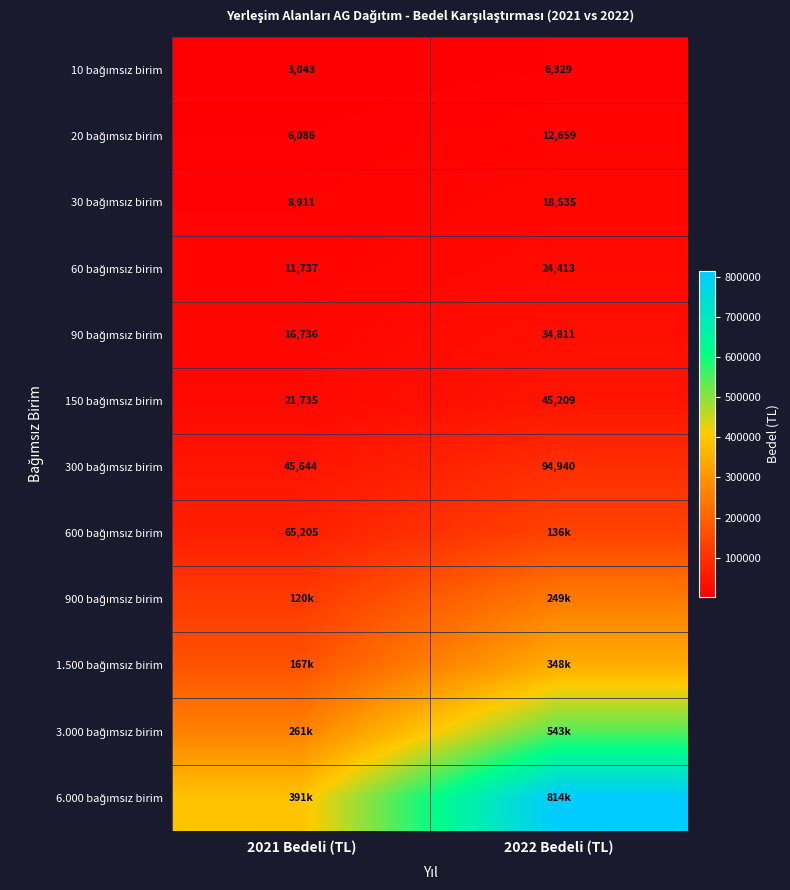

How many data points in 30 bağımsız birim are less than 18534?

1